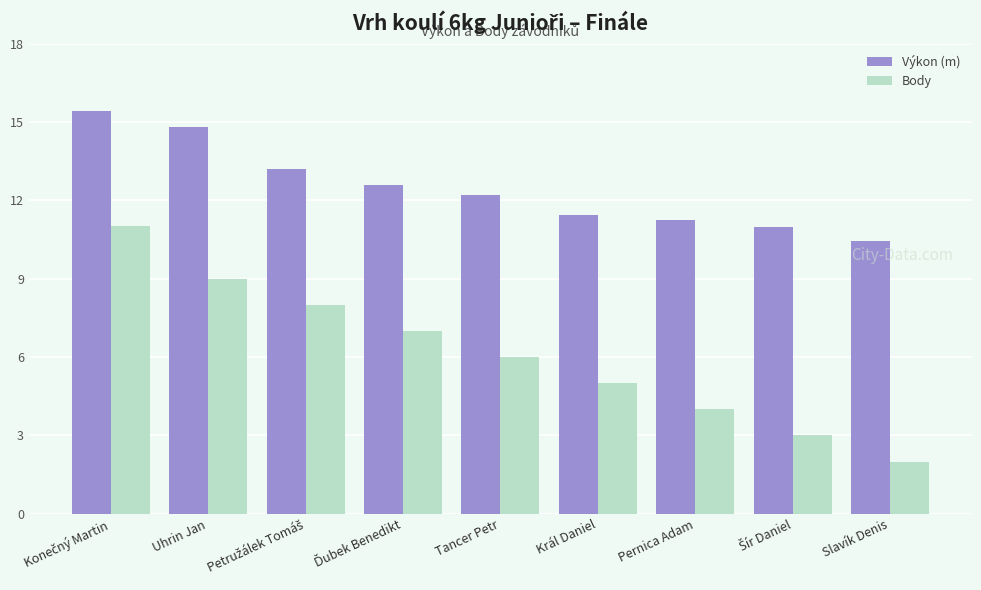

Which series has the largest total across all categories?

Výkon (m)